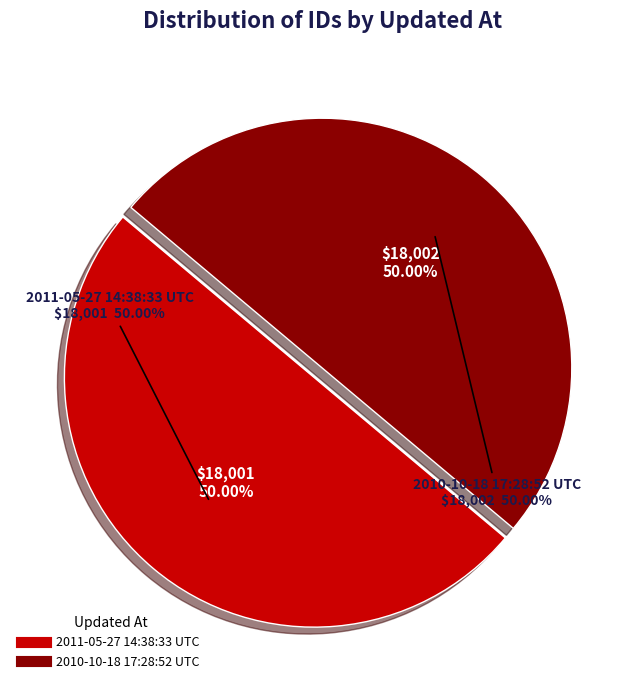

What is the largest slice in the pie chart?

2010-10-18 17:28:52 UTC